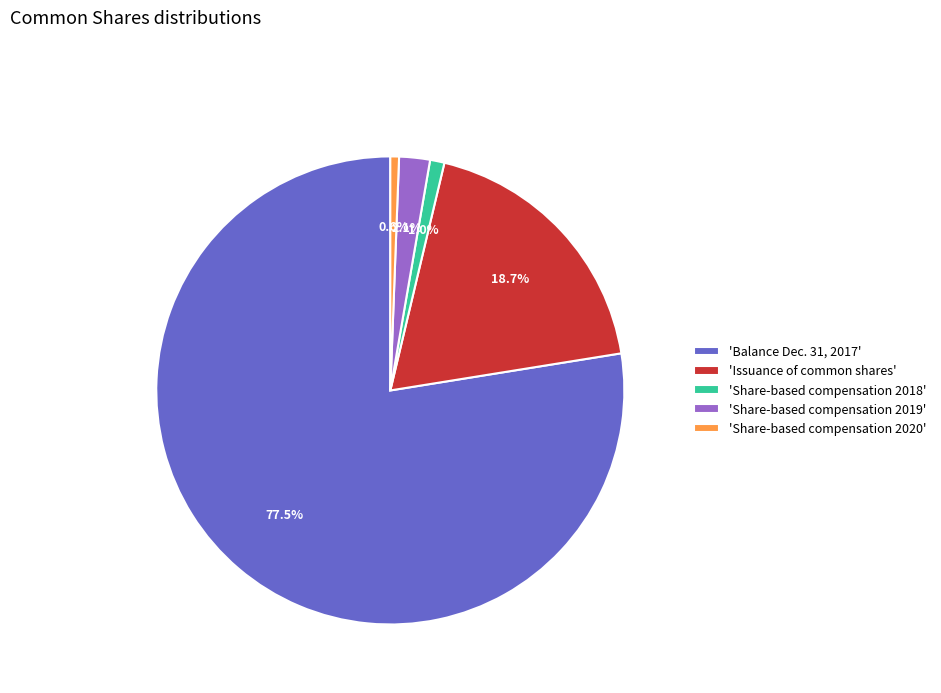

Rank the categories by value from lowest to highest.

'Share-based compensation 2020', 'Share-based compensation 2018', 'Share-based compensation 2019', 'Issuance of common shares', 'Balance Dec. 31, 2017'